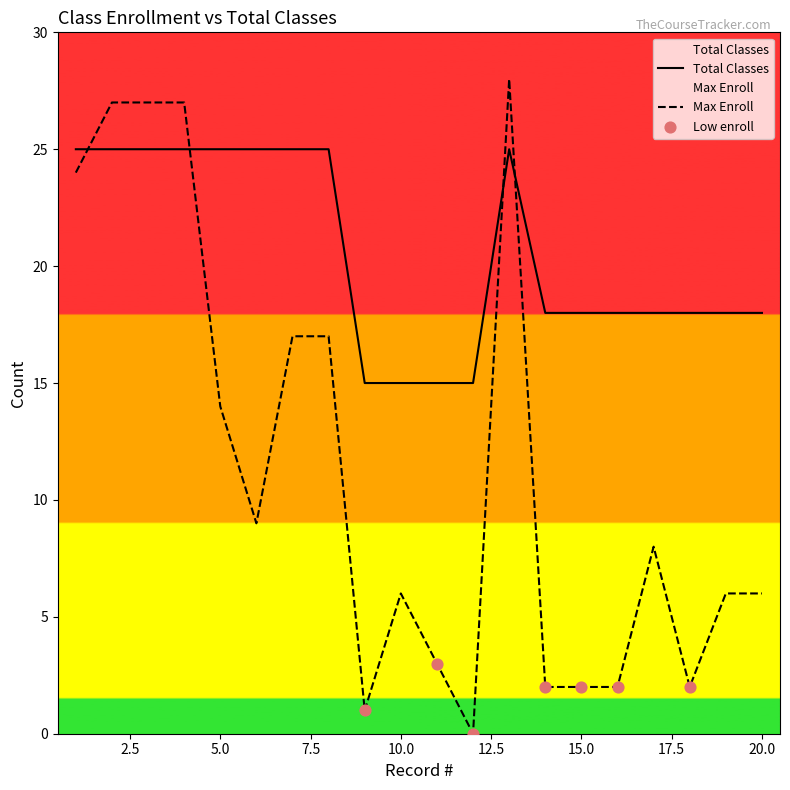

Which series has the largest Y range (max minus min)?

Max Enroll